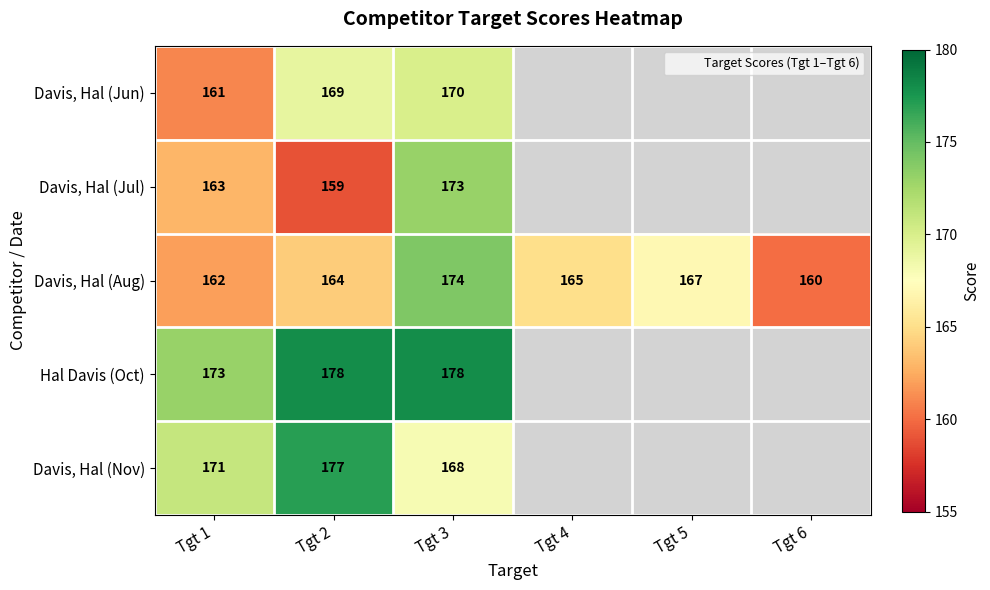

Which category has the lowest value across all series?

Tgt 2